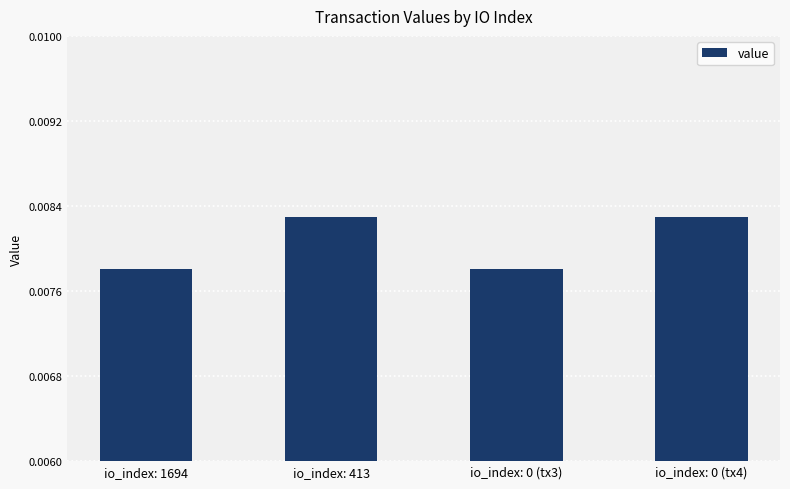

What position from the left is io_index: 1694?

1